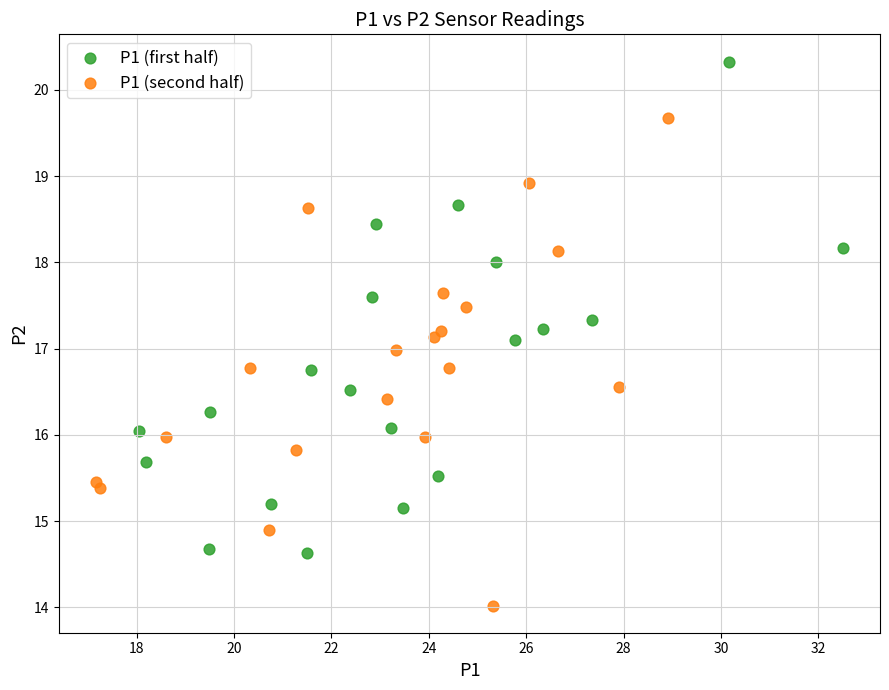

Which series reaches the maximum Y coordinate?

P1 (first half)